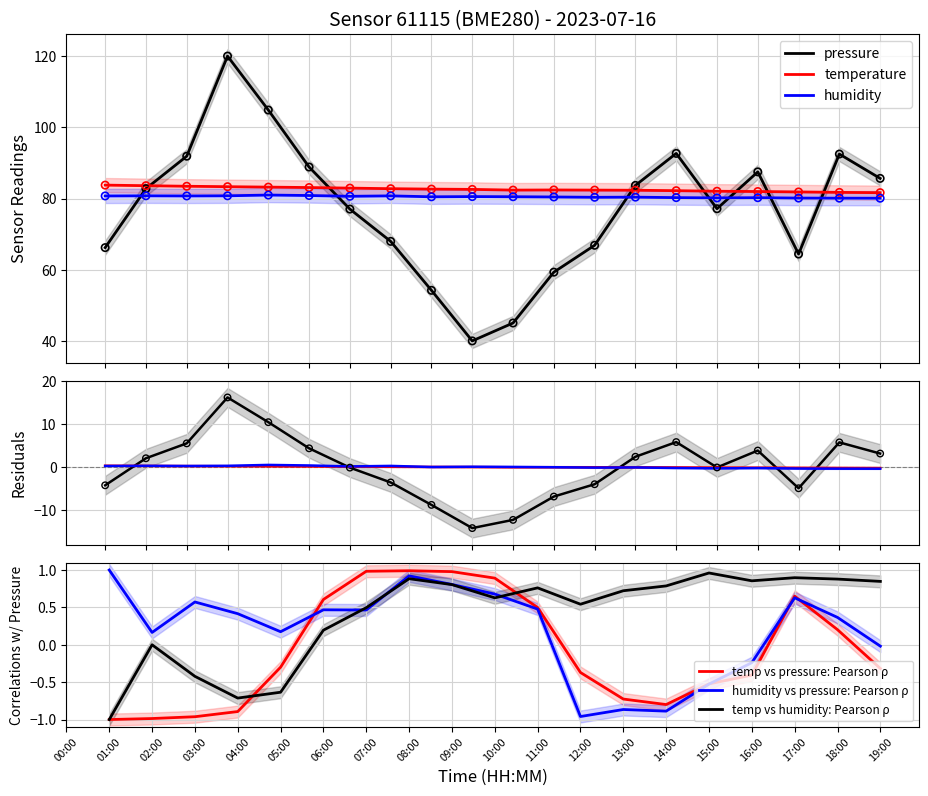

Is the value of humidity at 03:00 greater than the value of temperature at 18:00?

No